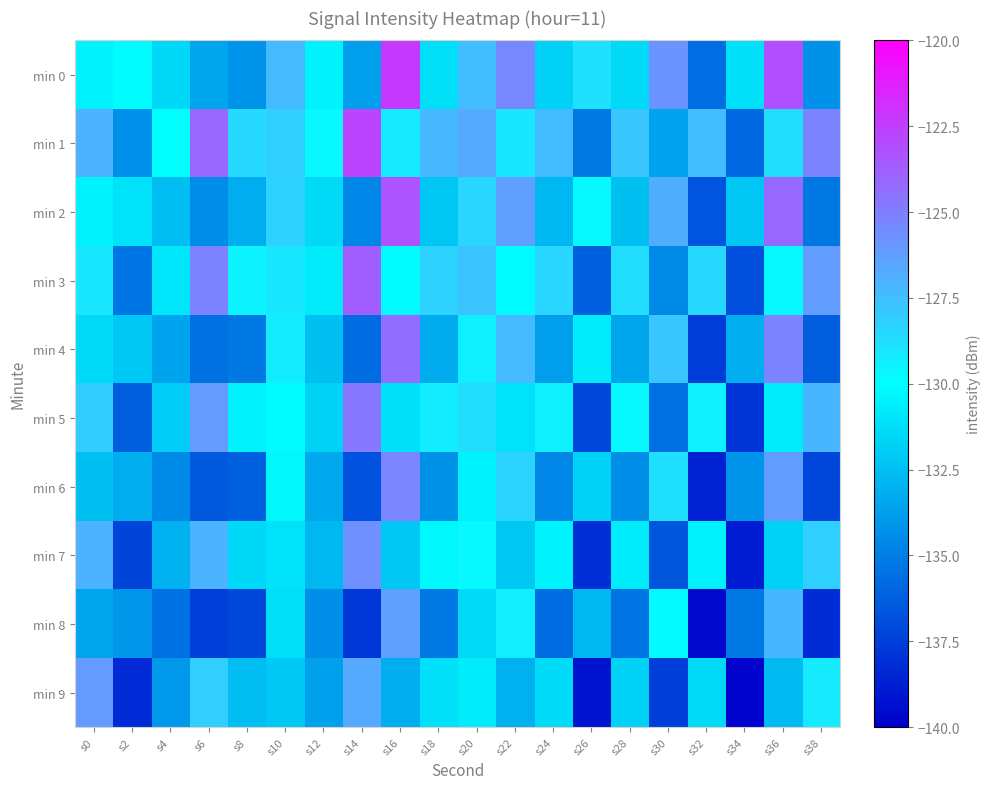

At s38, list the series in order from largest to smallest.

min 1, min 3, min 5, min 7, min 9, min 0, min 2, min 4, min 6, min 8